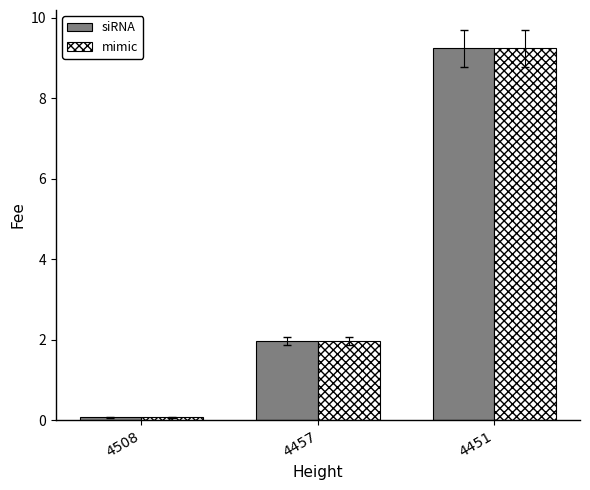

Rank the categories by mimic value from highest to lowest.

4451, 4457, 4508